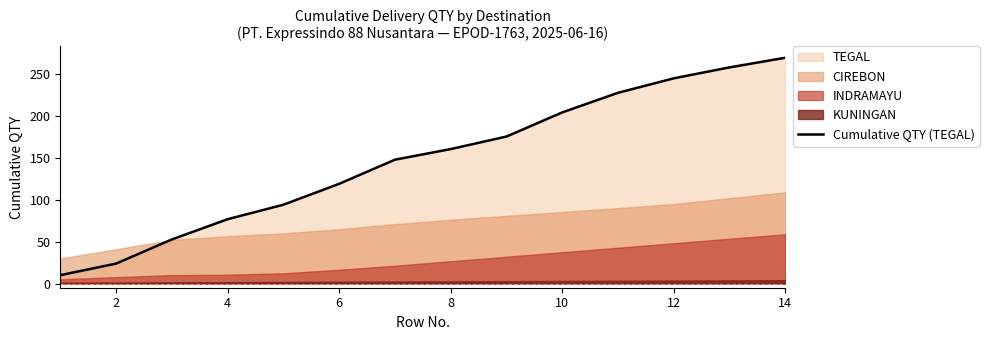

What is the highest value of the Cumulative QTY (TEGAL) series?

270.0